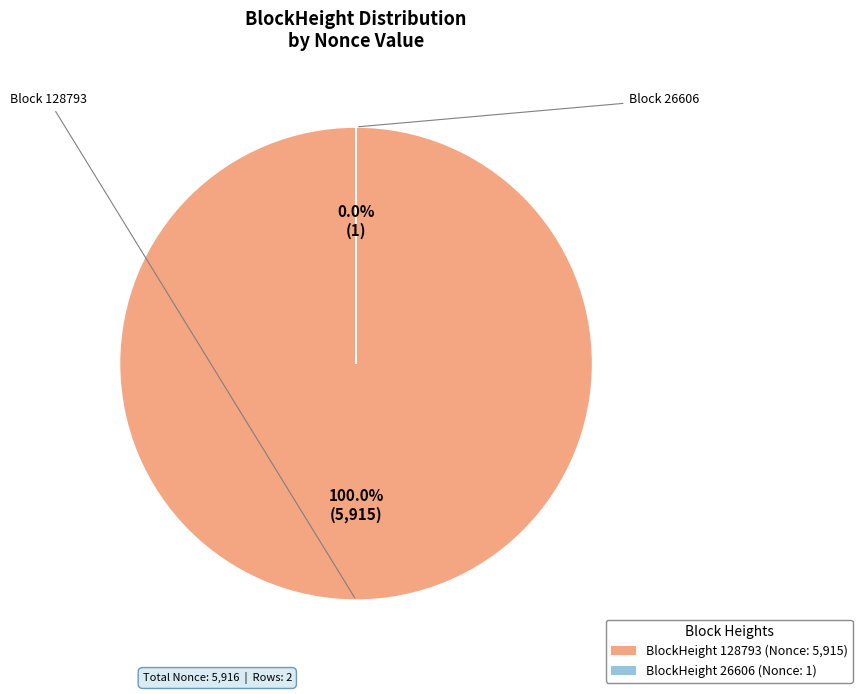

Is there a majority slice in this chart?

Yes